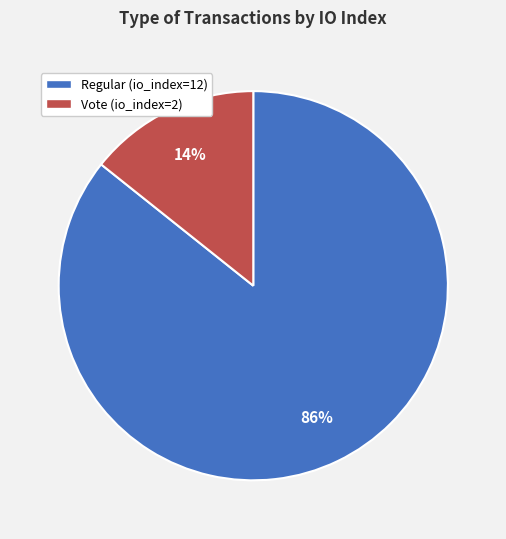

Which has a higher value, Vote (io_index=2) or Regular (io_index=12)?

Regular (io_index=12)